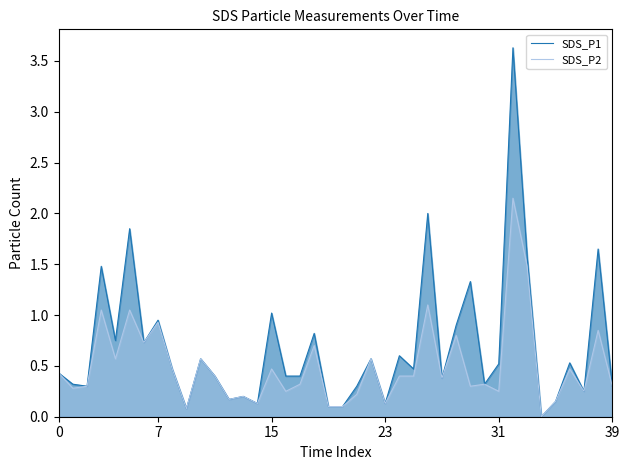

What is the sum of the SDS_P1 values at 30 and 13?

0.5